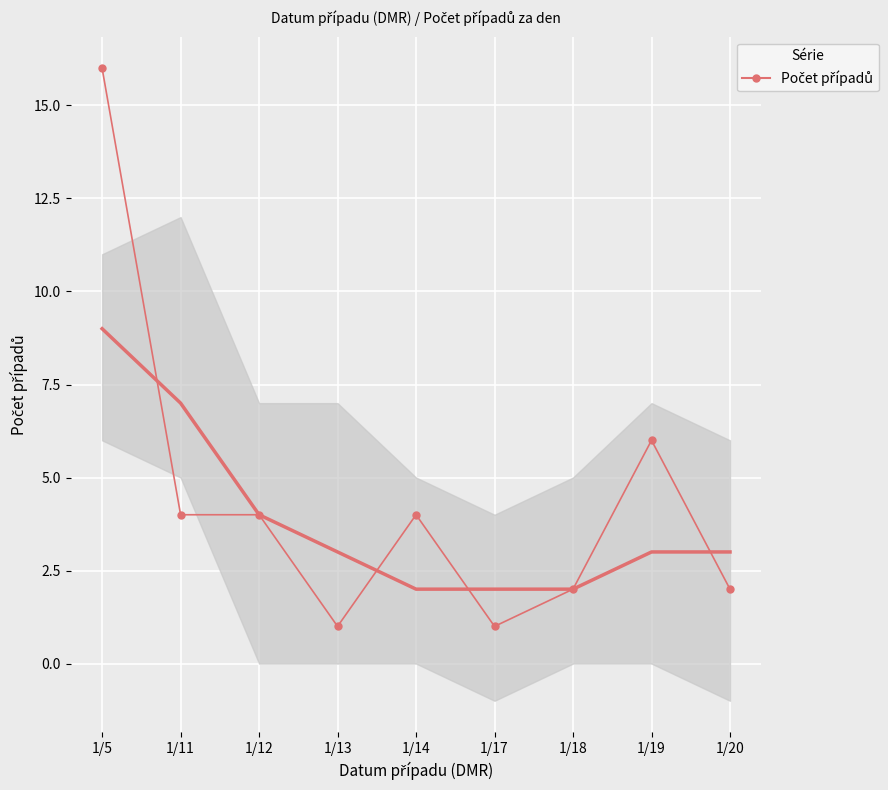

The chart shows a value of 2 at 1/12. True or false?

False